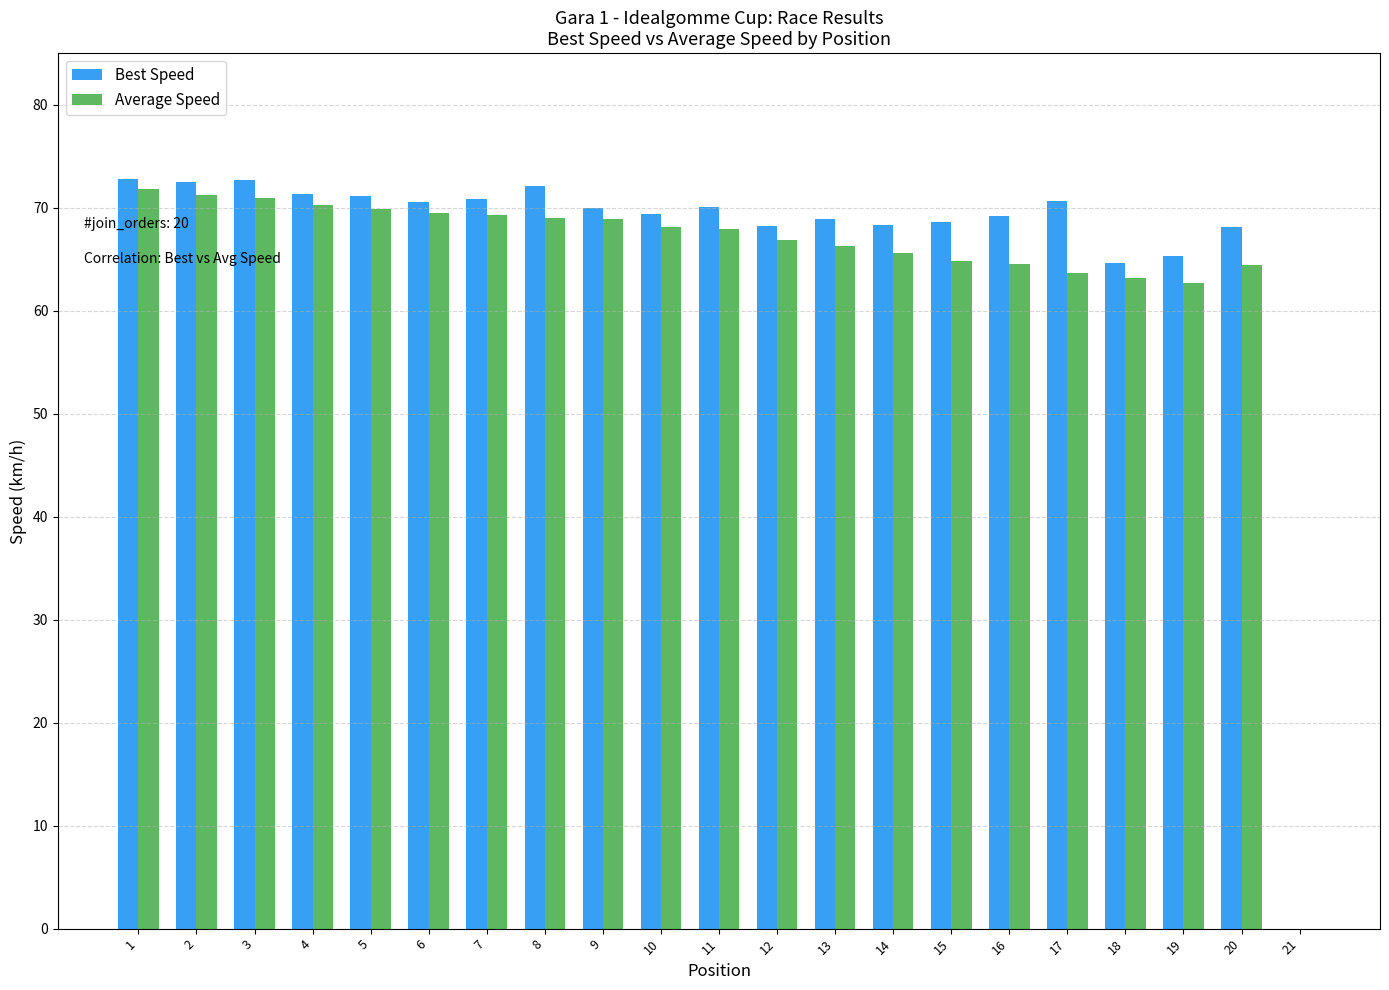

Between 17 and 21, which series saw the biggest shift?

Best Speed